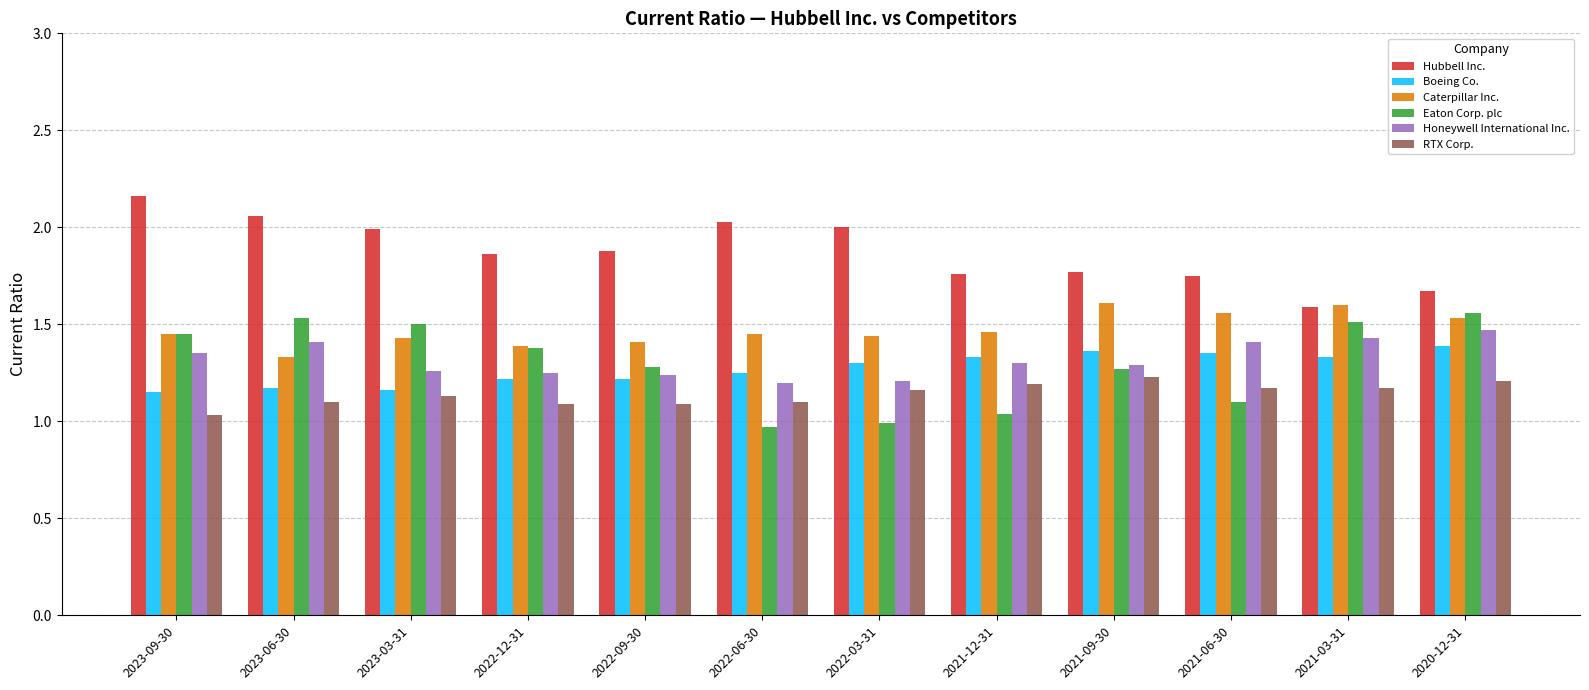

How many bars are there in each group?

6